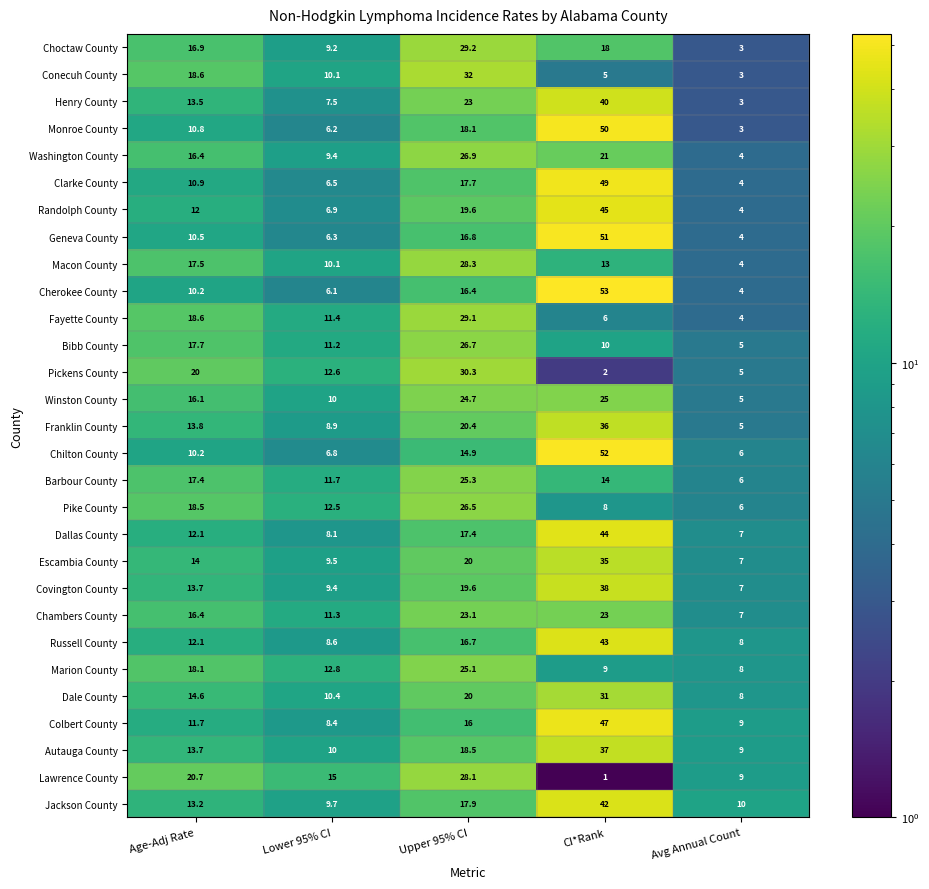

What is the average value of the Franklin County series?

16.8